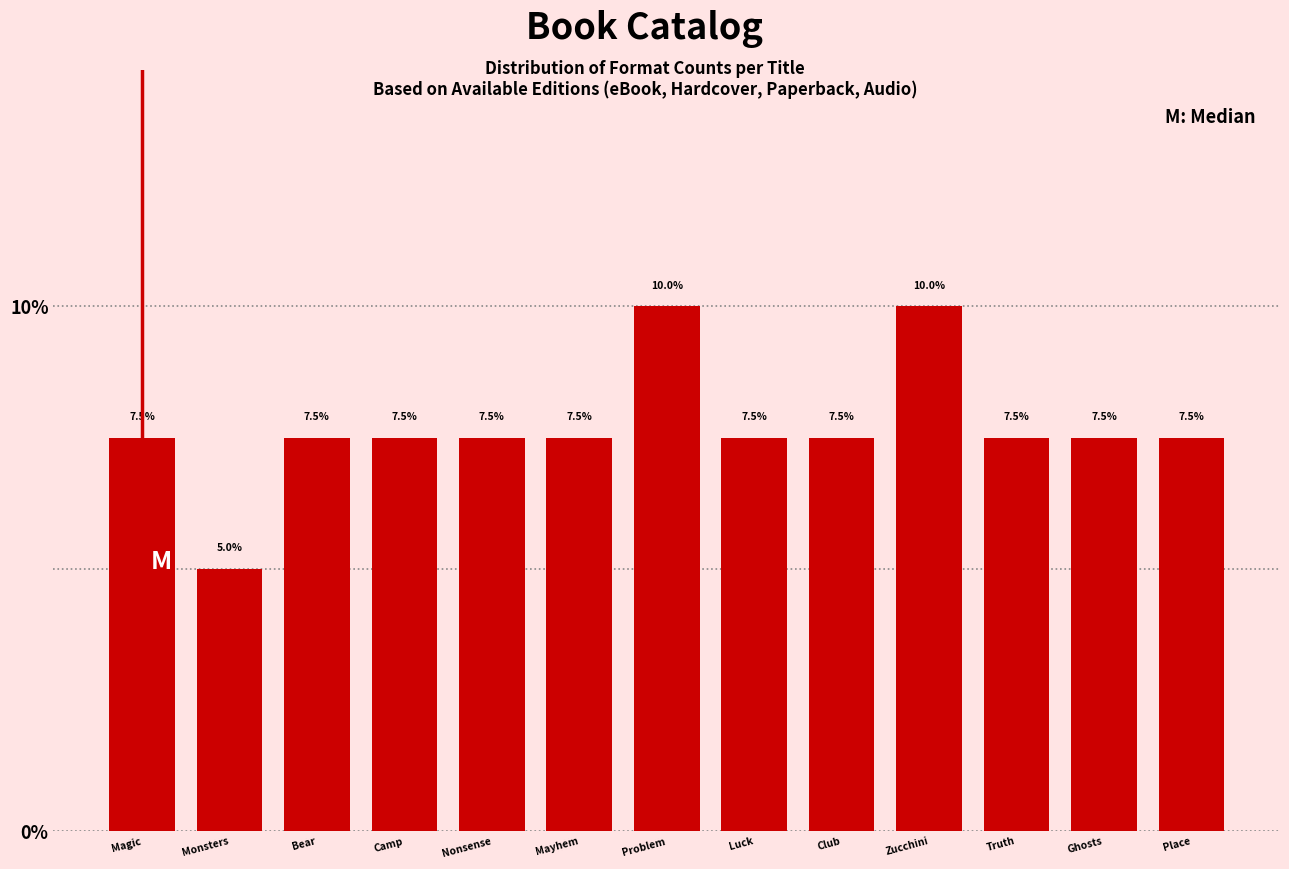

Reading right to left, extract all data points from this chart.

7.5	7.5	7.5	10.0	7.5	7.5	10.0	7.5	7.5	7.5	7.5	5.0	7.5